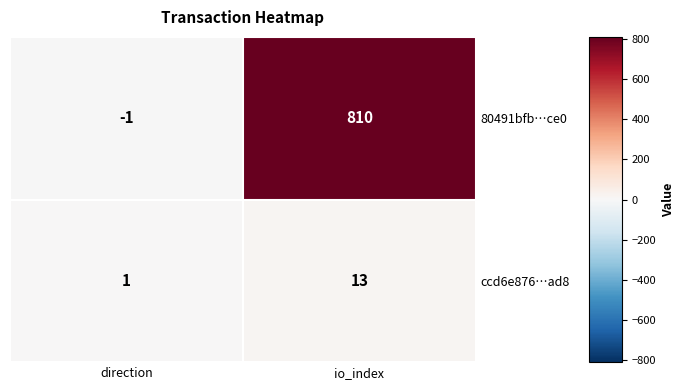

Which series has the largest total across all categories?

80491bfb…ce0